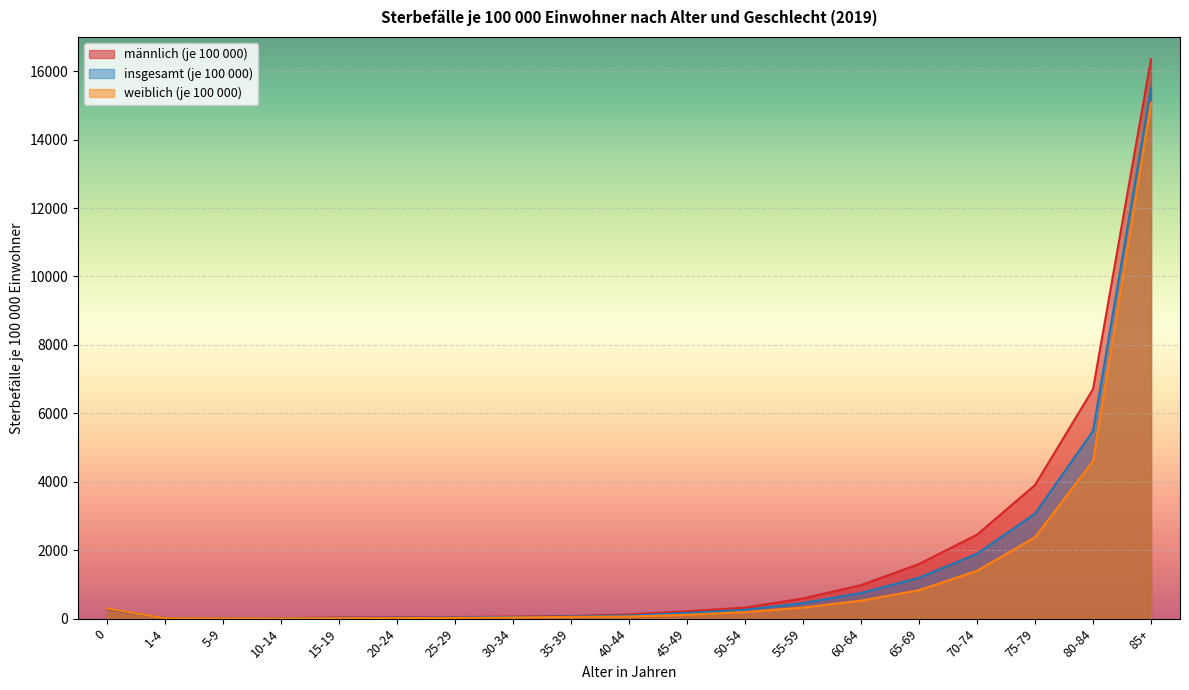

Which label corresponds to the smallest value in the chart?

10-14